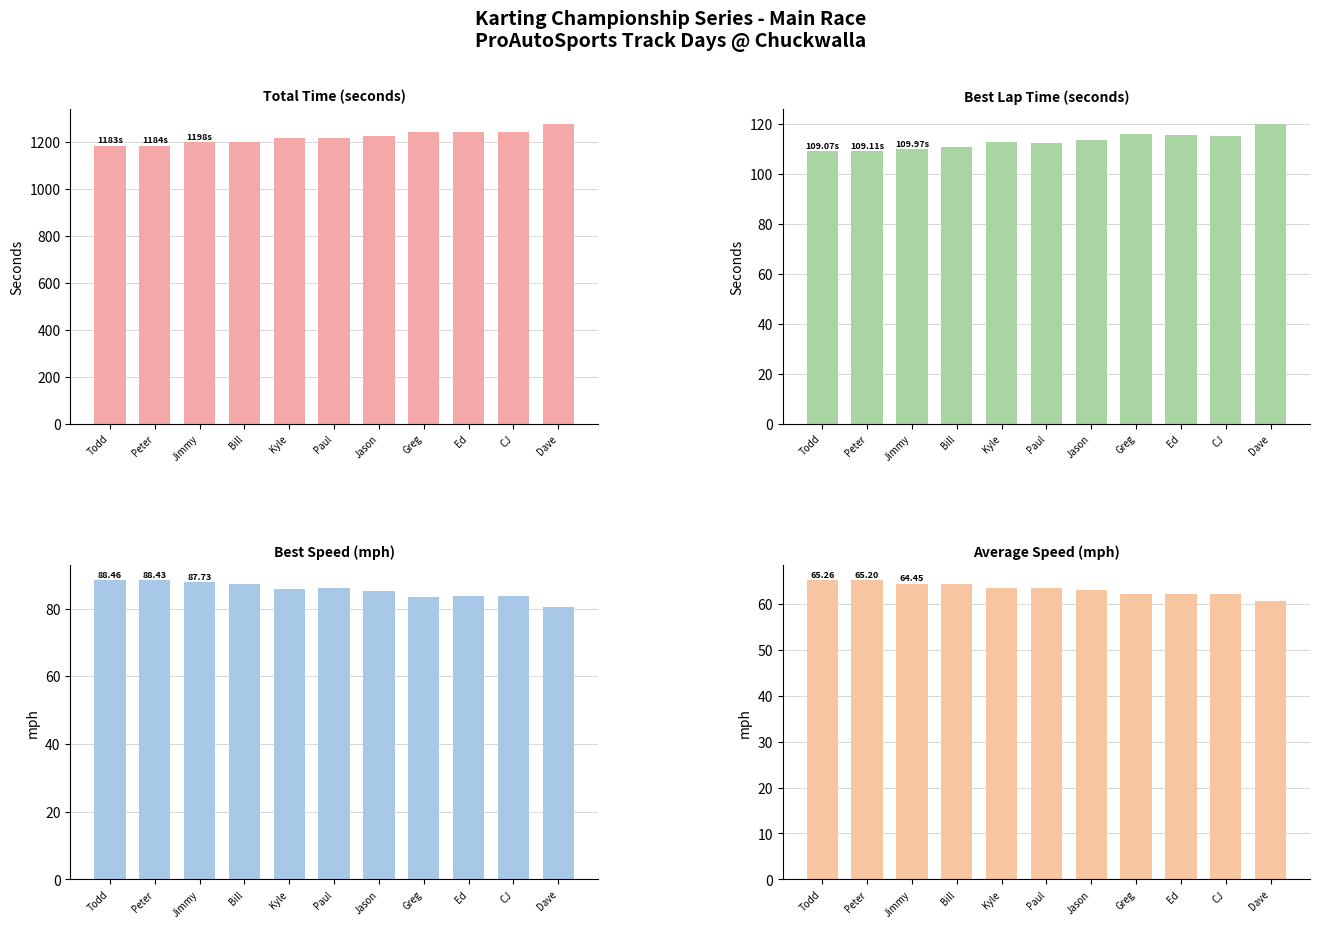

True or false: Total Time has a value of 1197.6 at Bill.

True